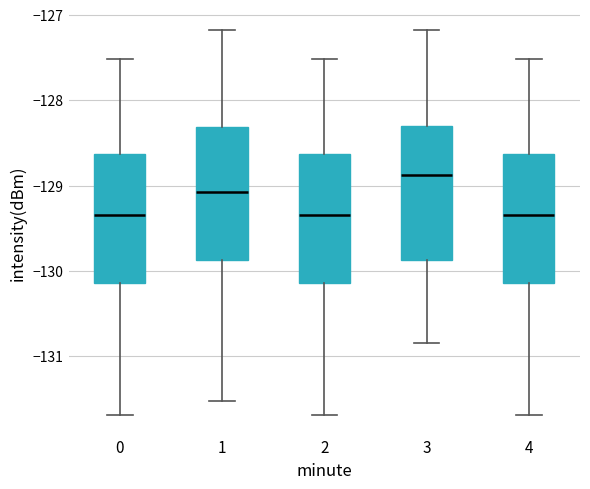

Which box's median line is the highest?

3